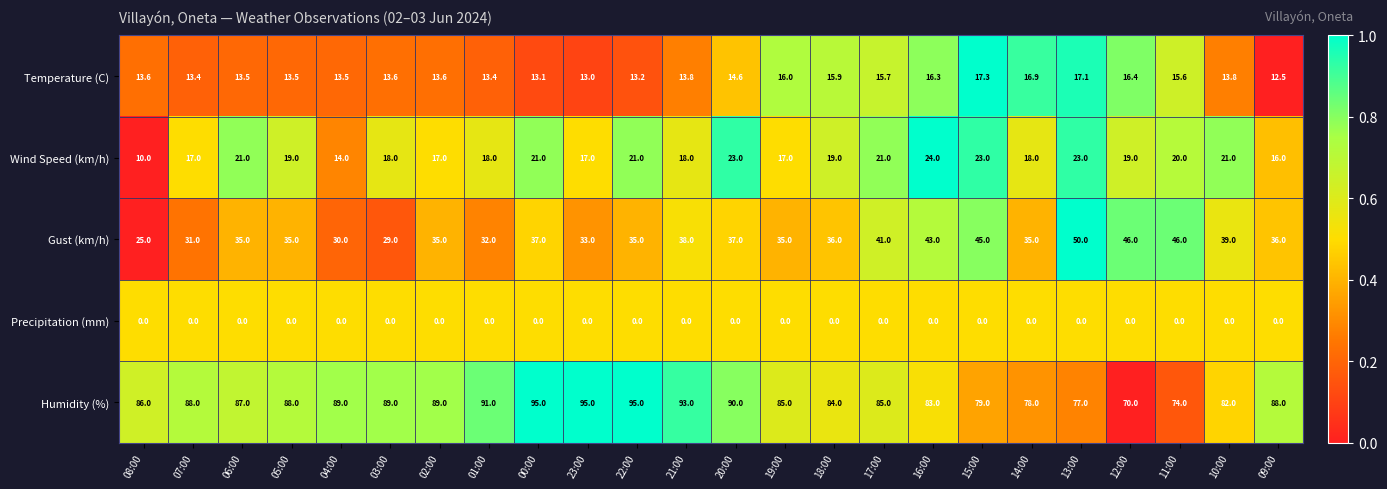

At which label does Wind Speed (km/h) reach its peak?

16:00